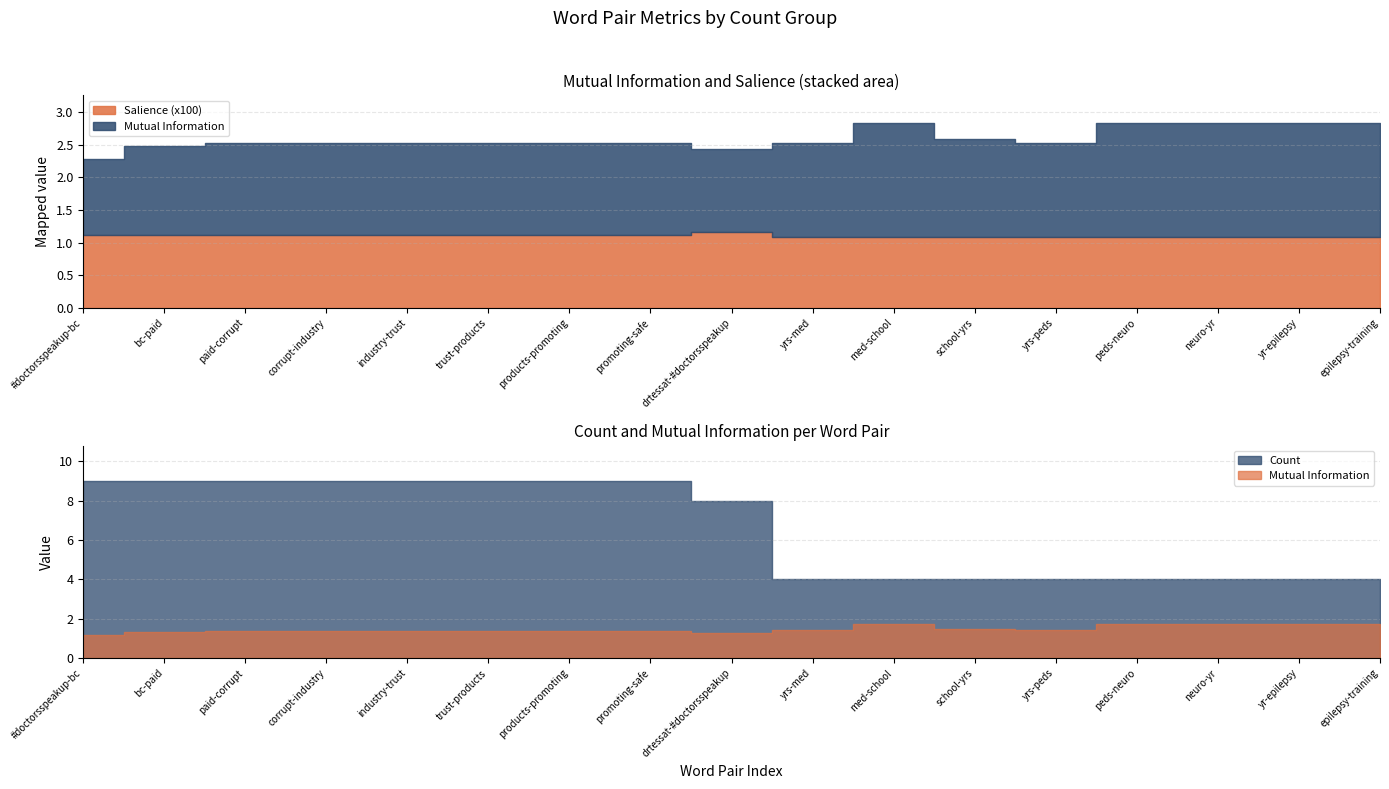

At which category is the sum across all series the highest?

med-school